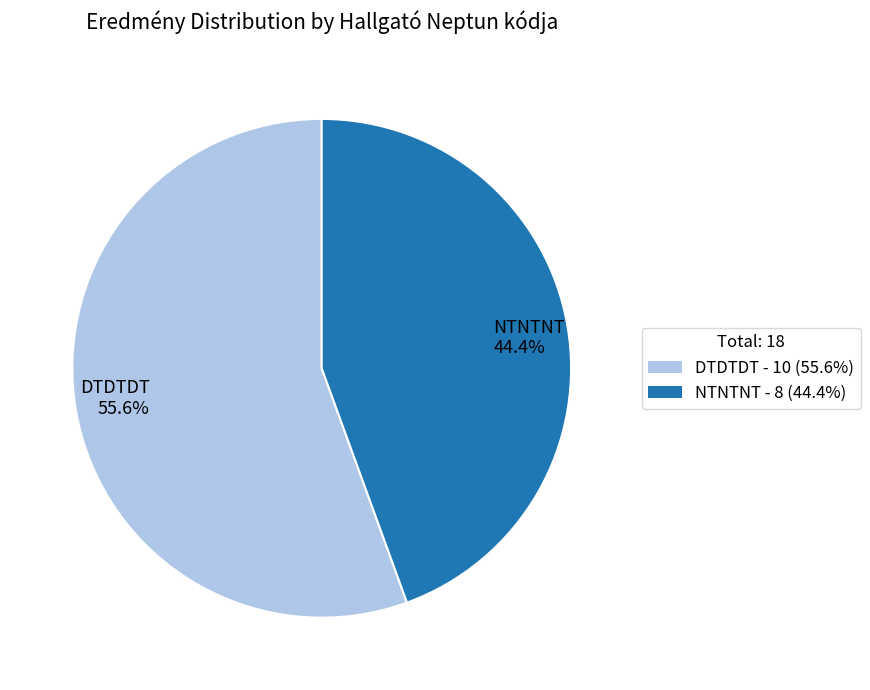

Combined, what portion of the pie is DTDTDT and NTNTNT?

100.0%